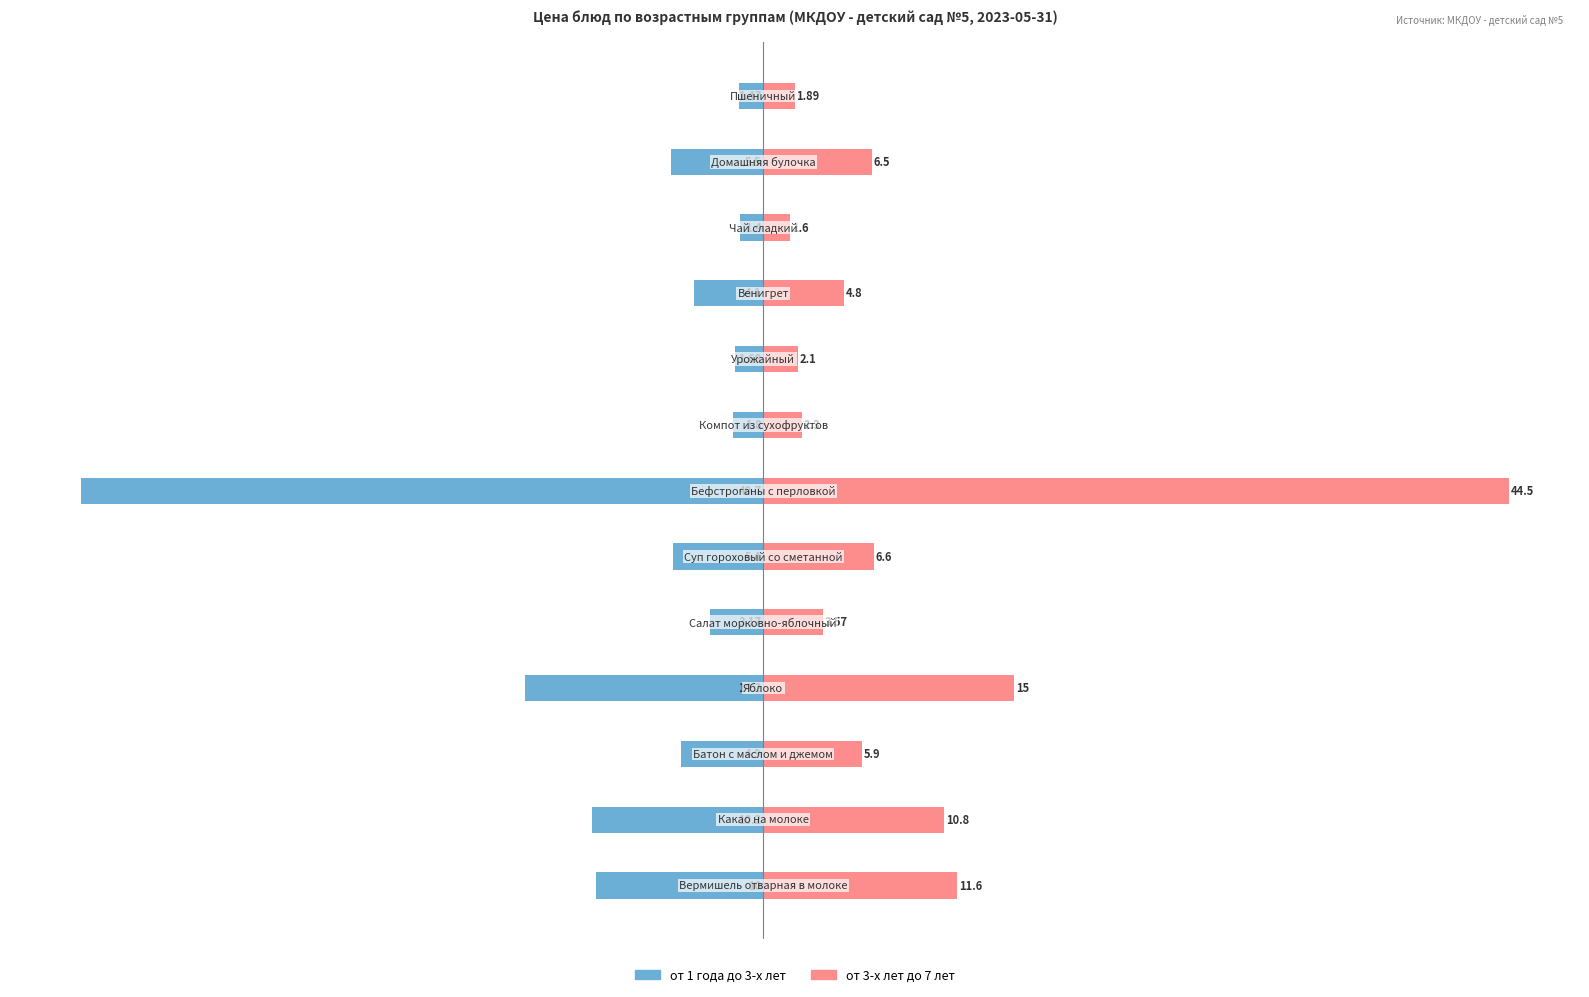

Rank the categories by от 3-х лет до 7 лет value from lowest to highest.

10, 12, 8, 7, 4, 9, 2, 11, 5, 1, 0, 3, 6